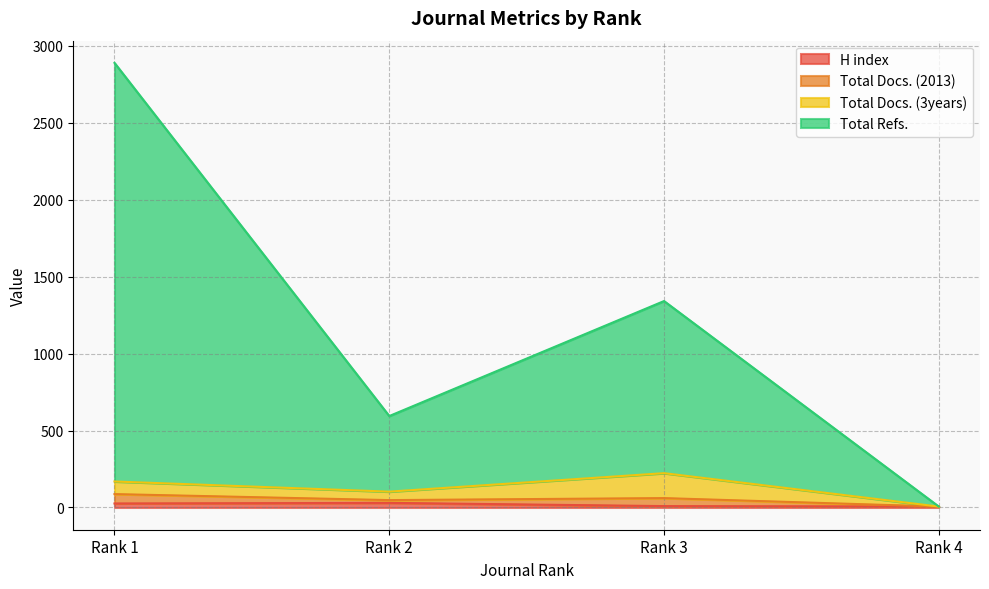

Where is H index nearest to the value 18?

Rank 1